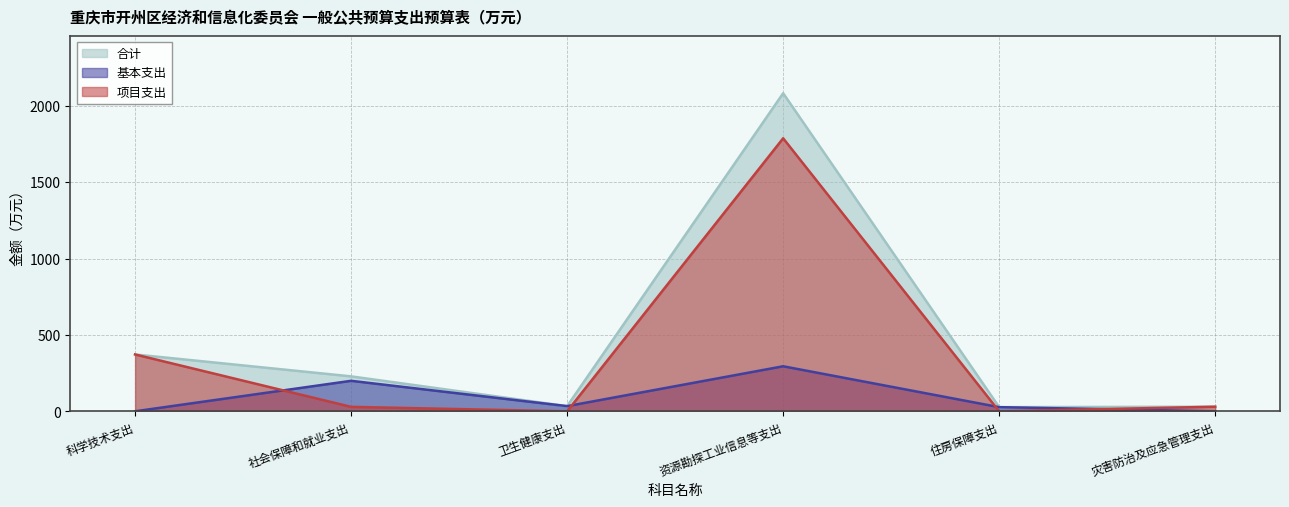

True or false: 项目支出 has a value of 193.0 at 科学技术支出.

False